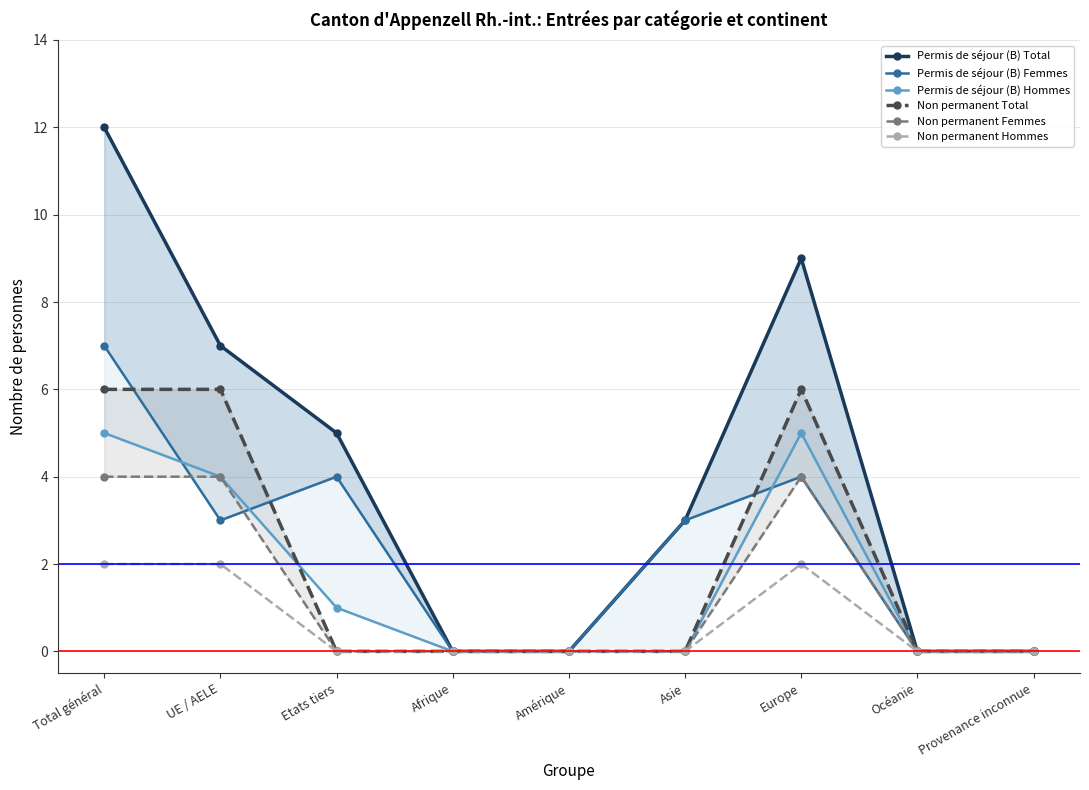

What is the difference between the second highest and second lowest values in the Non permanent Total series?

6